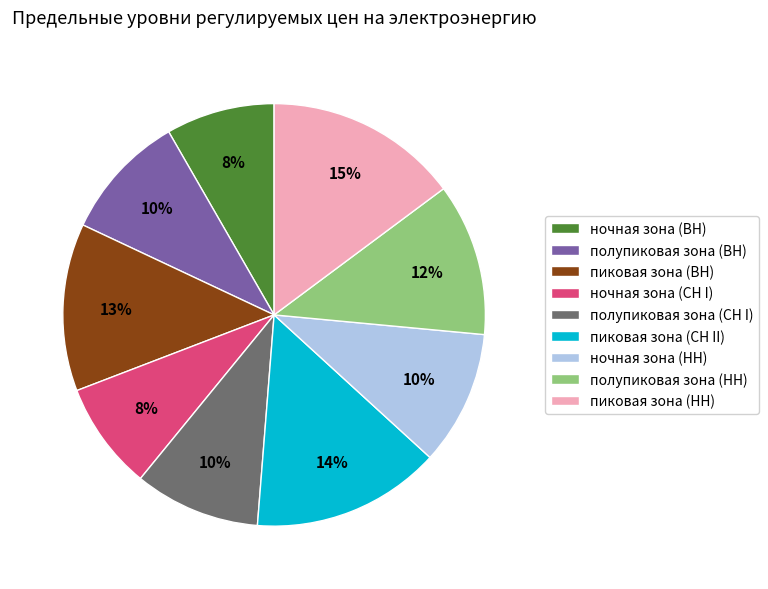

To the nearest percent, what is the difference between the largest and smallest slice percentages?

7%